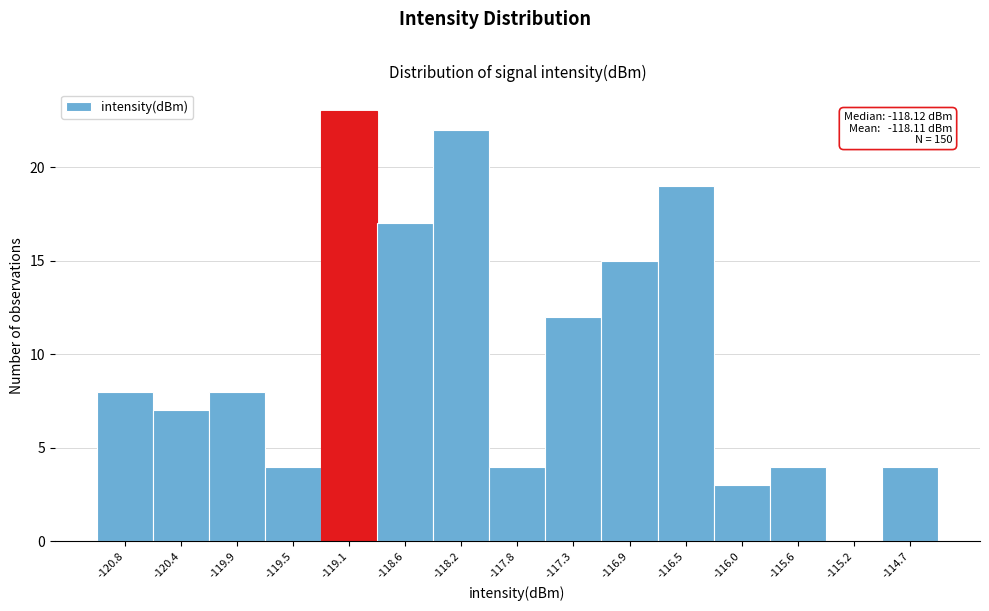

Over which range of the x-axis is the bar tallest?

-119.30 to -118.85